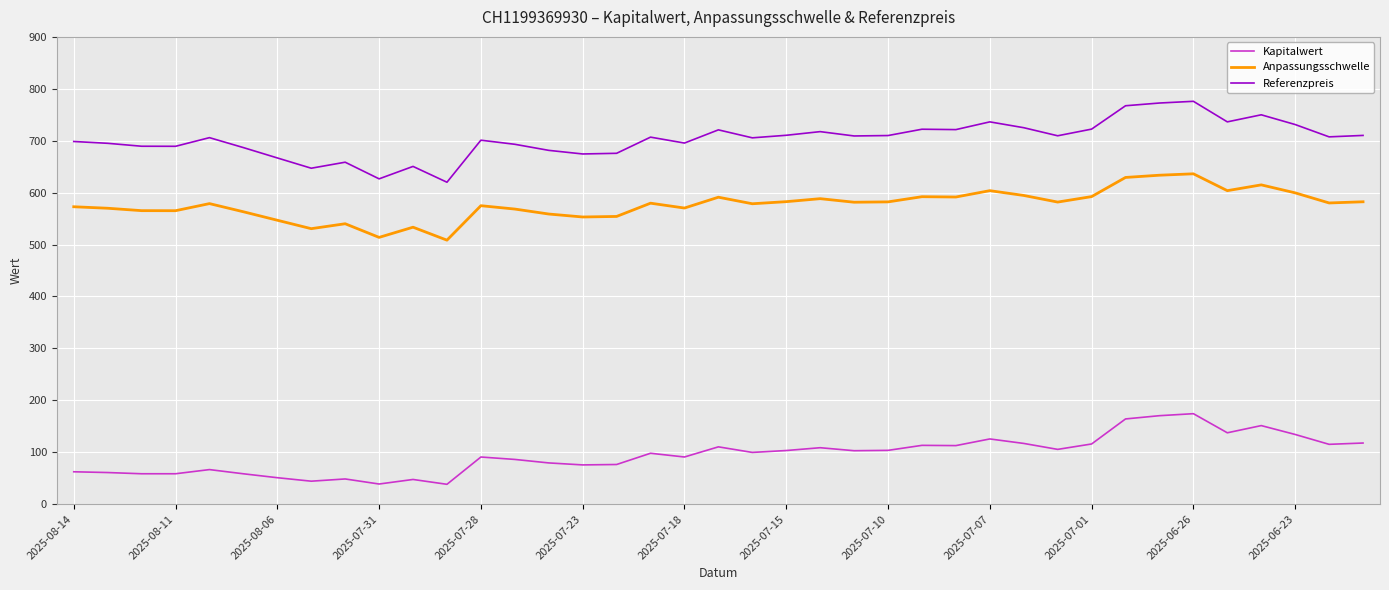

What is the sum of all Referenzpreis values?

27423.2